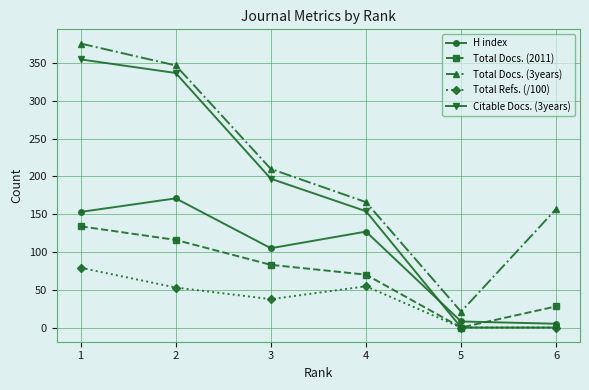

Rank the categories by Total Docs. (2011) value from lowest to highest.

5, 6, 4, 3, 2, 1